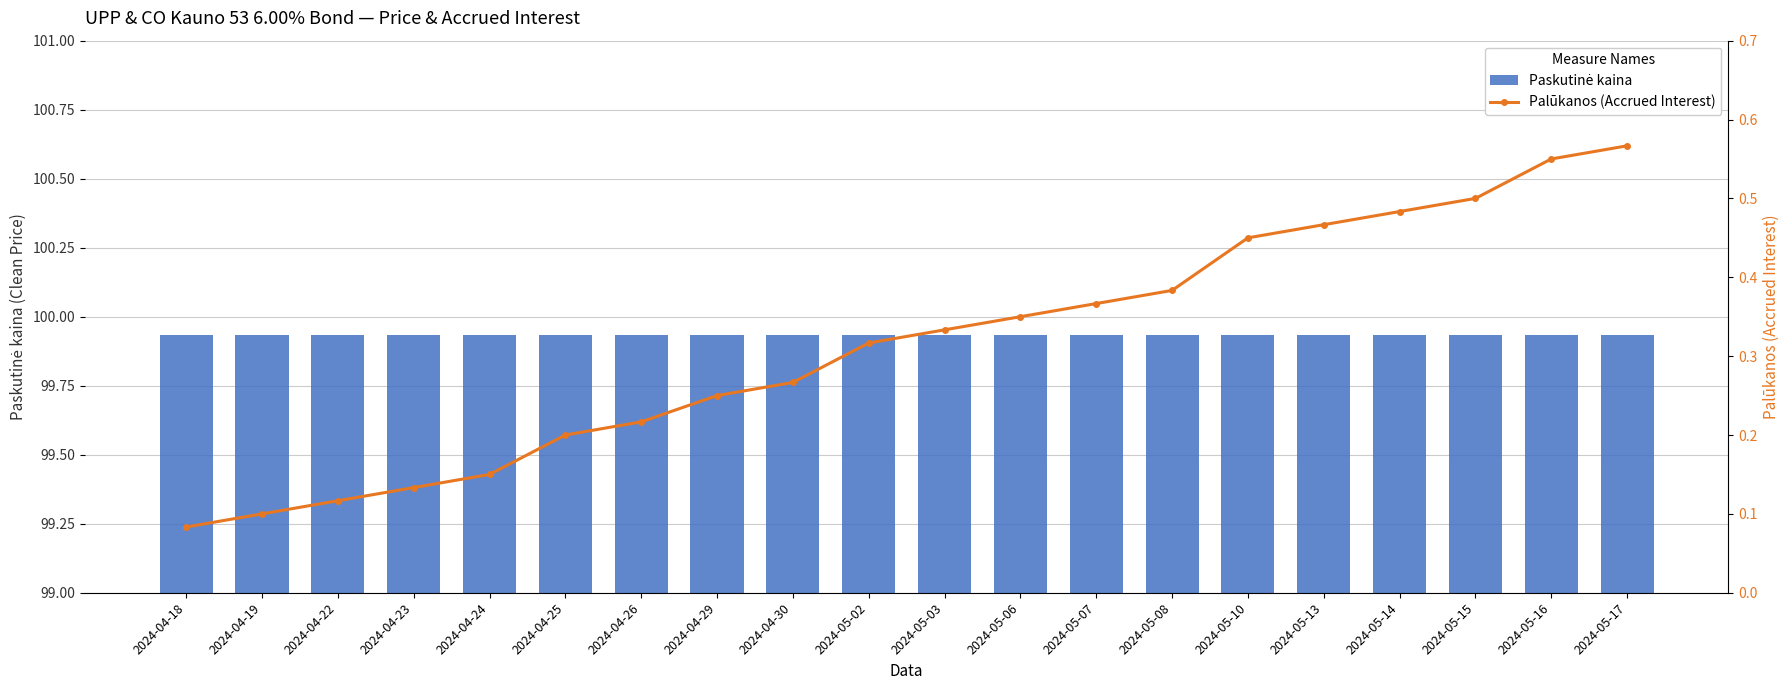

How many Palūkanos (Accrued Interest) values are between 0 and 1?

20